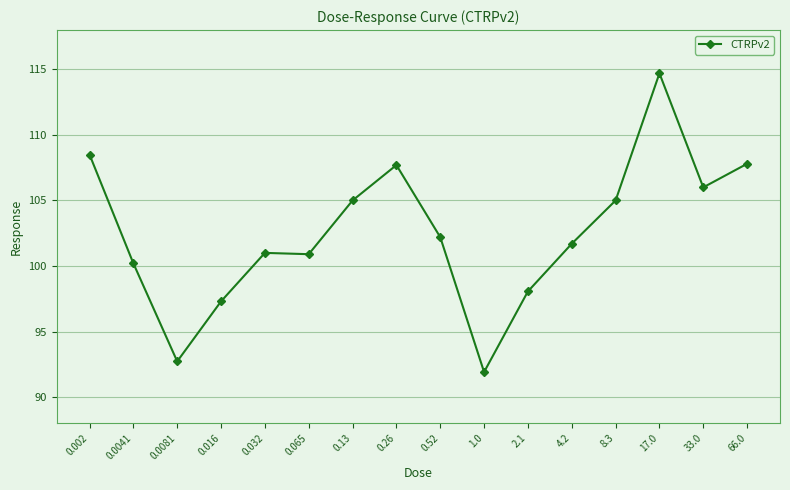

What is the ratio of the value at 66.0 to the value at 0.016?

1.1